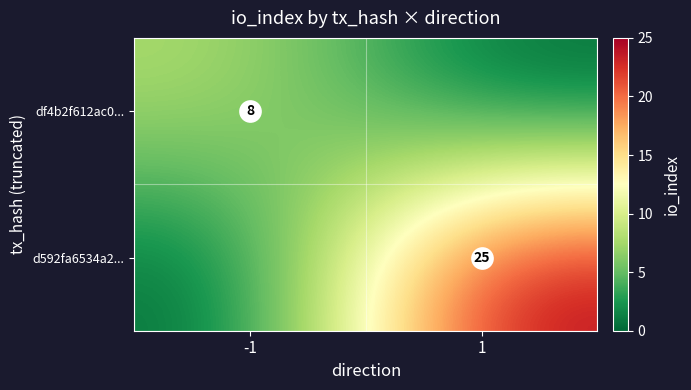

Count the df4b2f612ac0... values in the range 0 to 8.

2